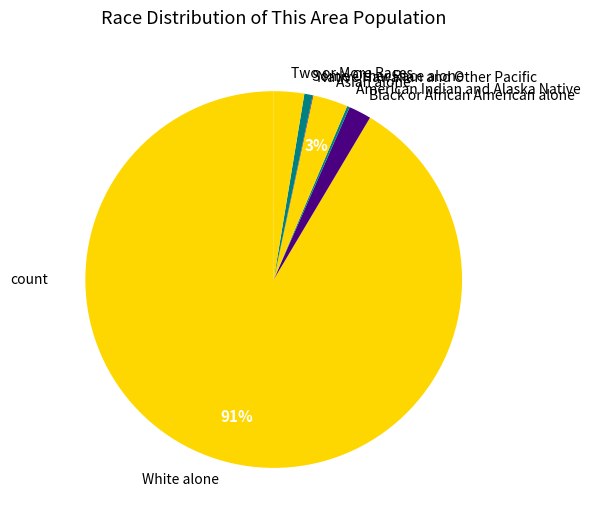

To the nearest percent, what is the difference between the largest and smallest slice percentages?

91%